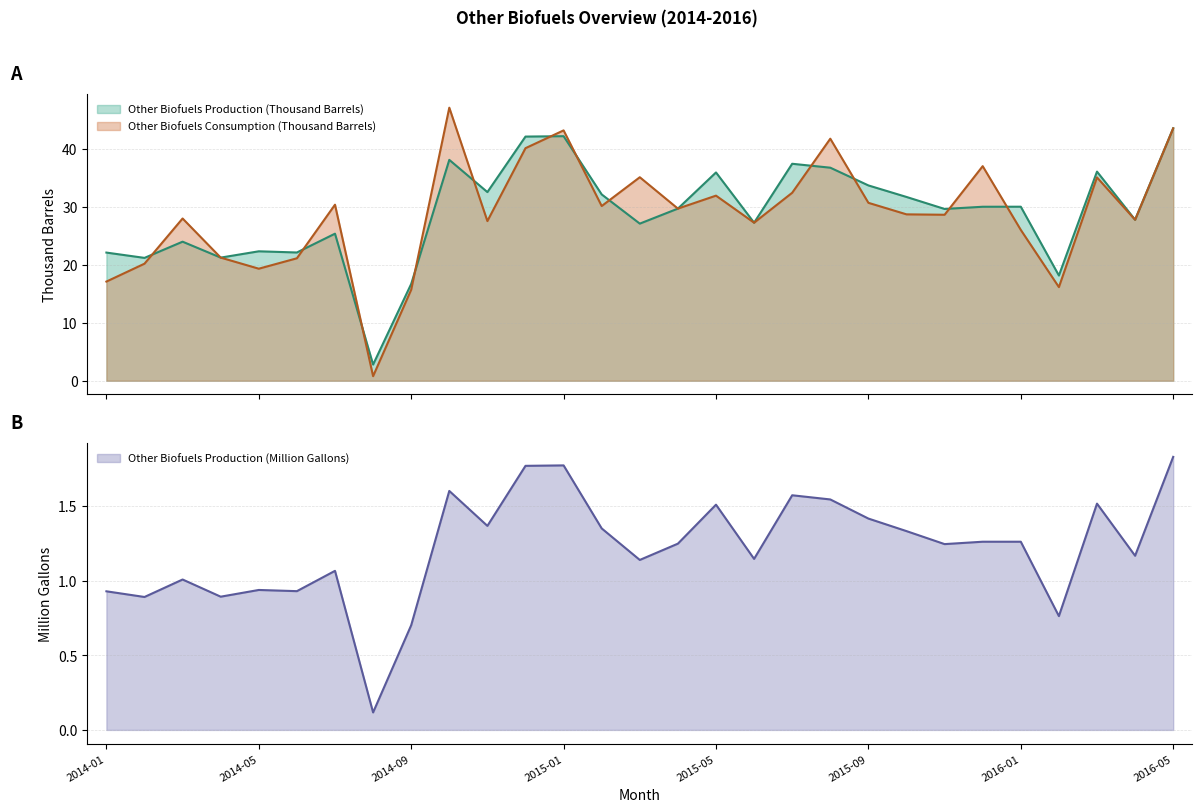

True or false: Other Biofuels Consumption (Thousand Barrels) and Other Biofuels Production (Million Gallons) intersect in this chart.

False